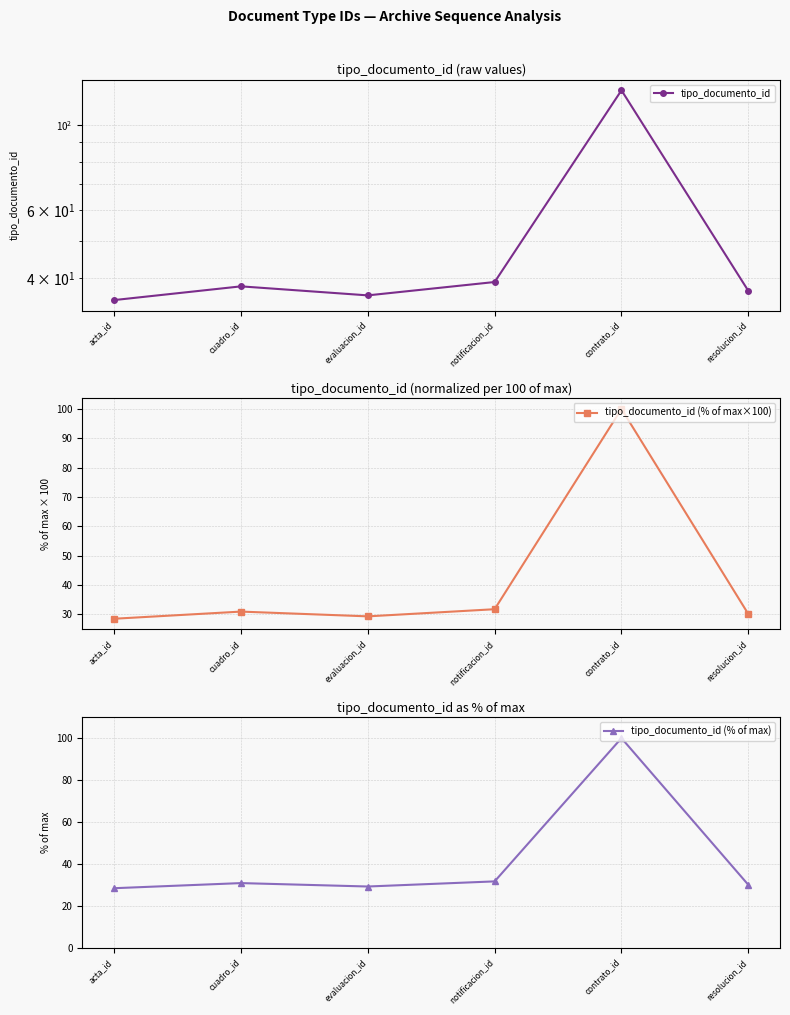

Which category has the highest value in the tipo_documento_id (% of max×100) series?

contrato_id